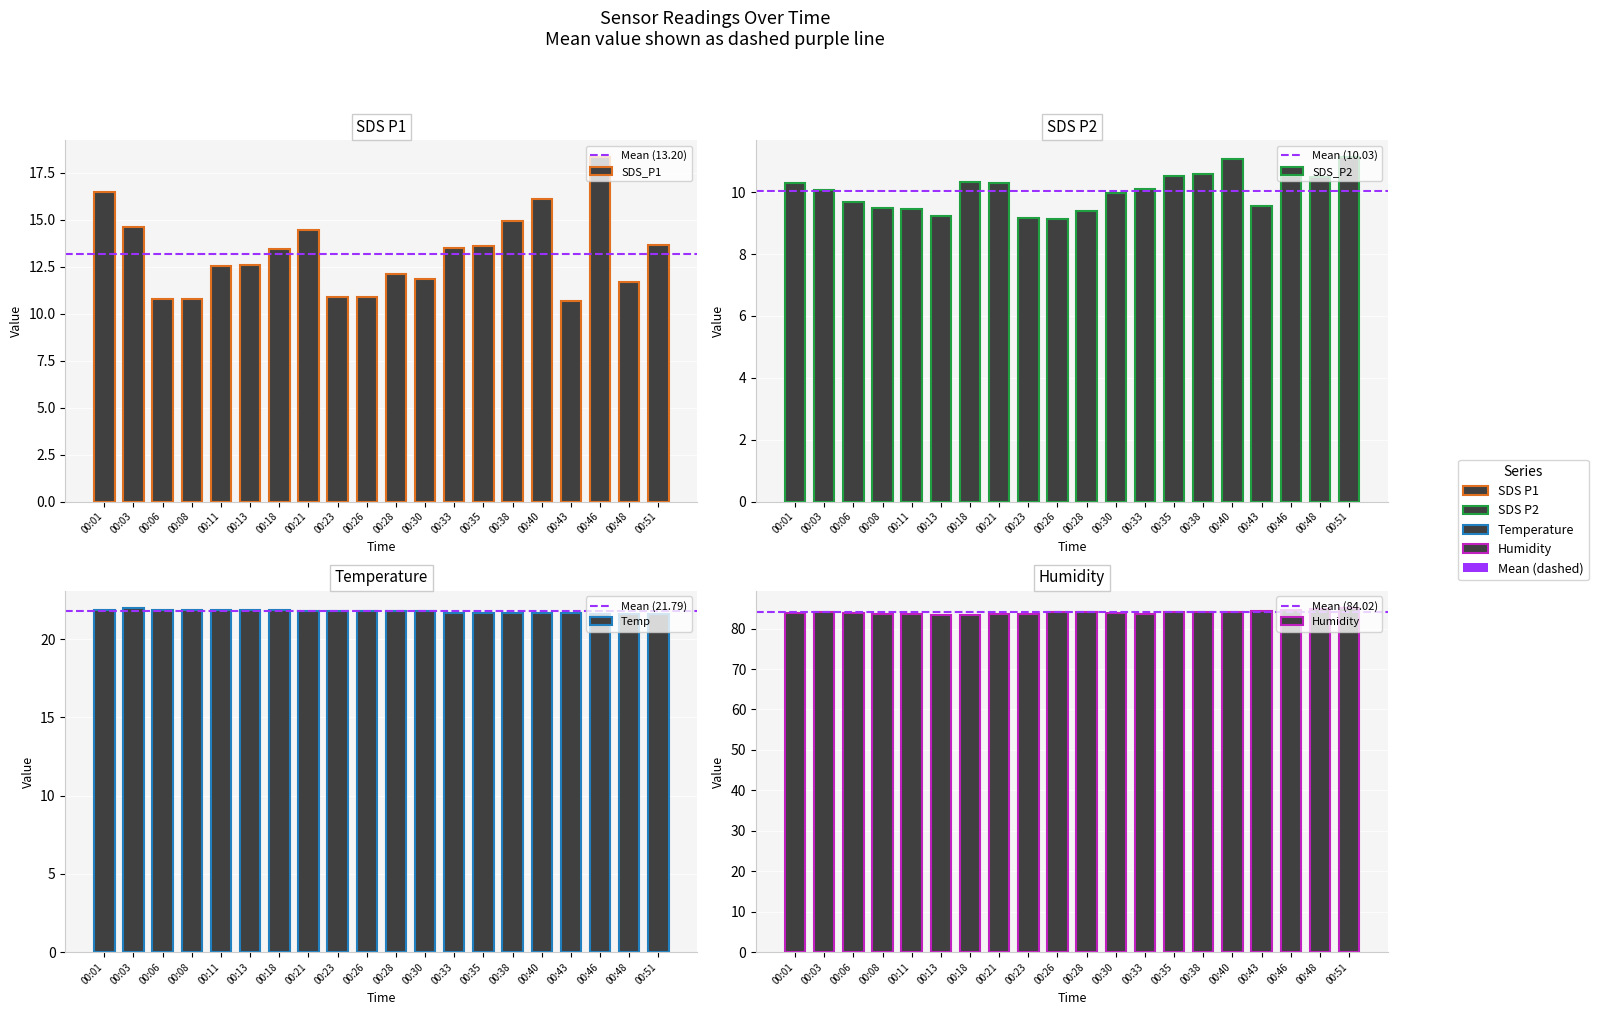

How many data points does each series have?

20